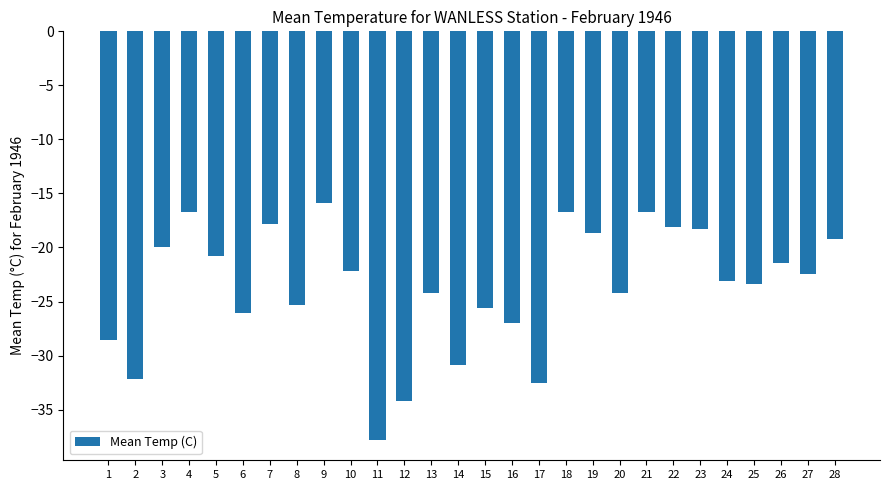

Is it true that the value at 24 is -23.1?

True